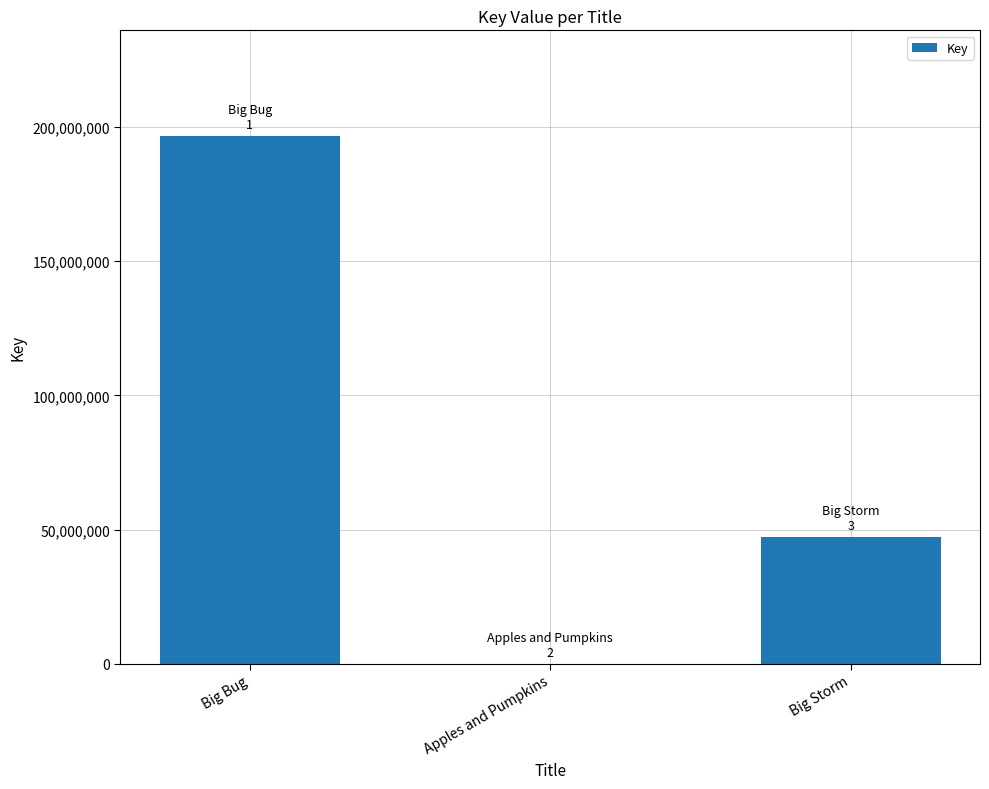

At which category does the chart reach its peak across all series?

Big Bug